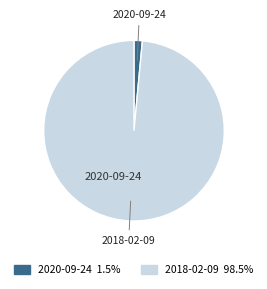

Count the number of slices in the pie.

2